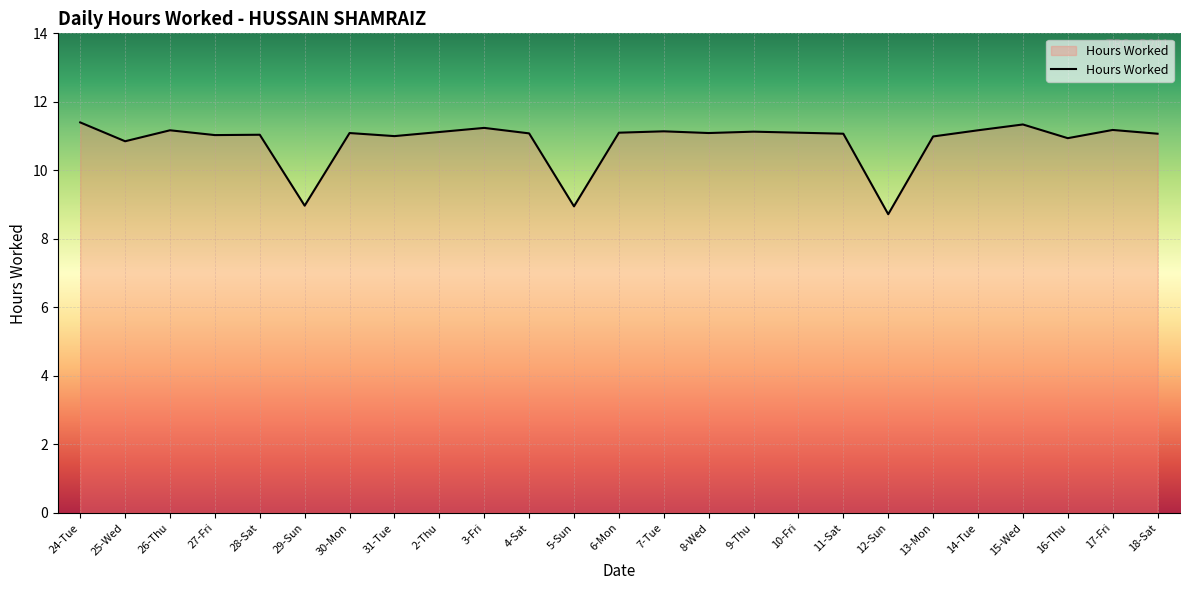

Which label corresponds to the smallest value in the chart?

12-Sun